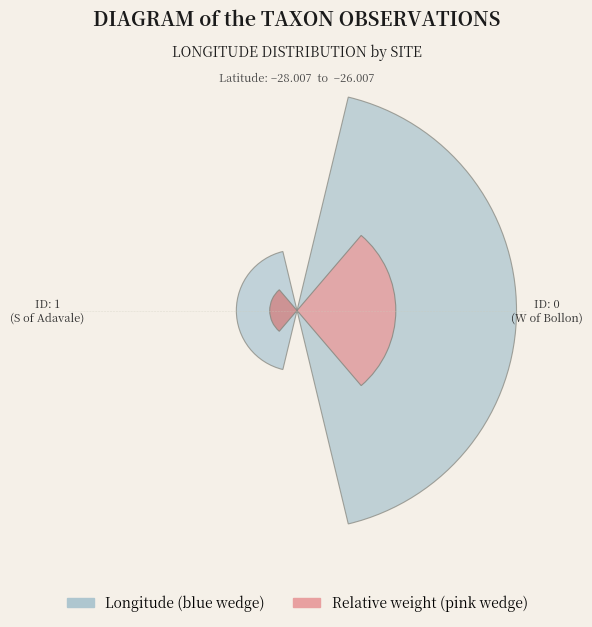

What is the largest slice in the pie chart?

ID: 0
(W of Bollon)